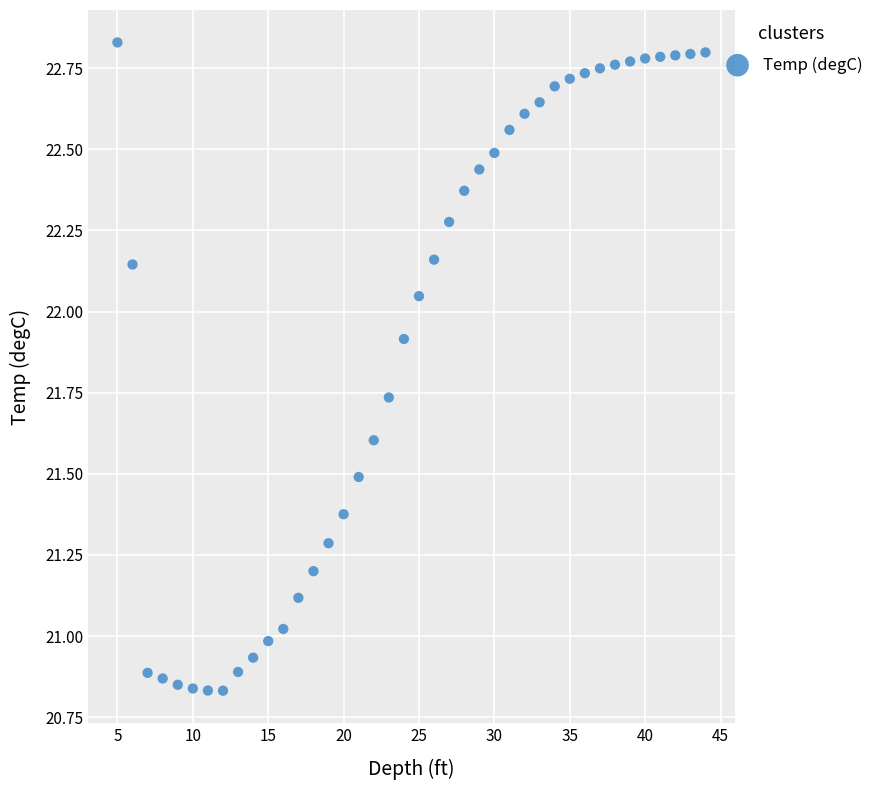

What is the range of X values (max minus min)?

39.0